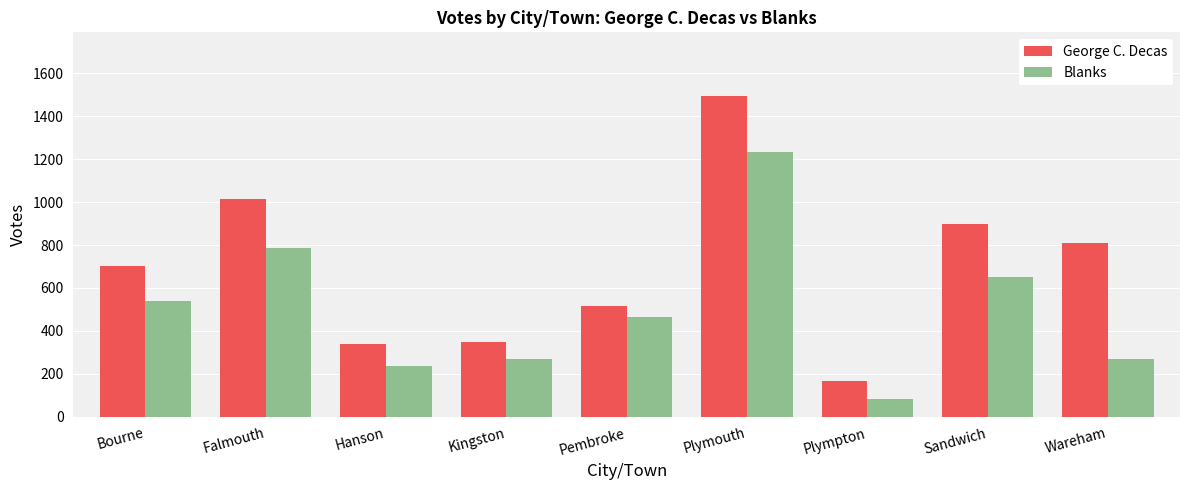

What is the lowest value of the Blanks series?

81